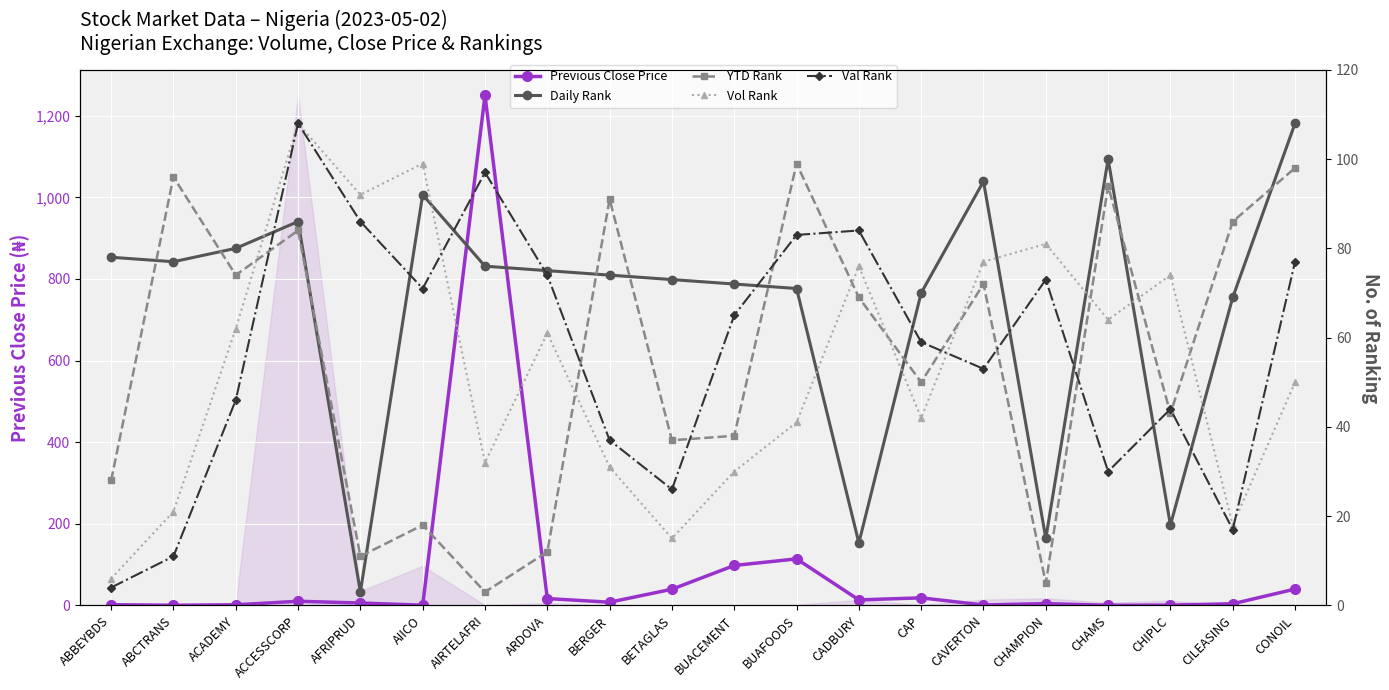

Reading left to right, list all the values displayed in this chart.

Previous Close Price: 1.7	0.3	1.4	10.2	5.8	0.5	1250.0	16.8	7.8	39.6	97.8	114.0	13.5	18.5	1.1	4.4	0.3	0.7	4.0	40.0
Daily Rank: 78.0	77.0	80.0	86.0	3.0	92.0	76.0	75.0	74.0	73.0	72.0	71.0	14.0	70.0	95.0	15.0	100.0	18.0	69.0	108.0
YTD Rank: 28.0	96.0	74.0	84.0	11.0	18.0	3.0	12.0	91.0	37.0	38.0	99.0	69.0	50.0	72.0	5.0	94.0	43.0	86.0	98.0
Vol Rank: 6.0	21.0	62.0	108.0	92.0	99.0	32.0	61.0	31.0	15.0	30.0	41.0	76.0	42.0	77.0	81.0	64.0	74.0	18.0	50.0
Val Rank: 4.0	11.0	46.0	108.0	86.0	71.0	97.0	74.0	37.0	26.0	65.0	83.0	84.0	59.0	53.0	73.0	30.0	44.0	17.0	77.0